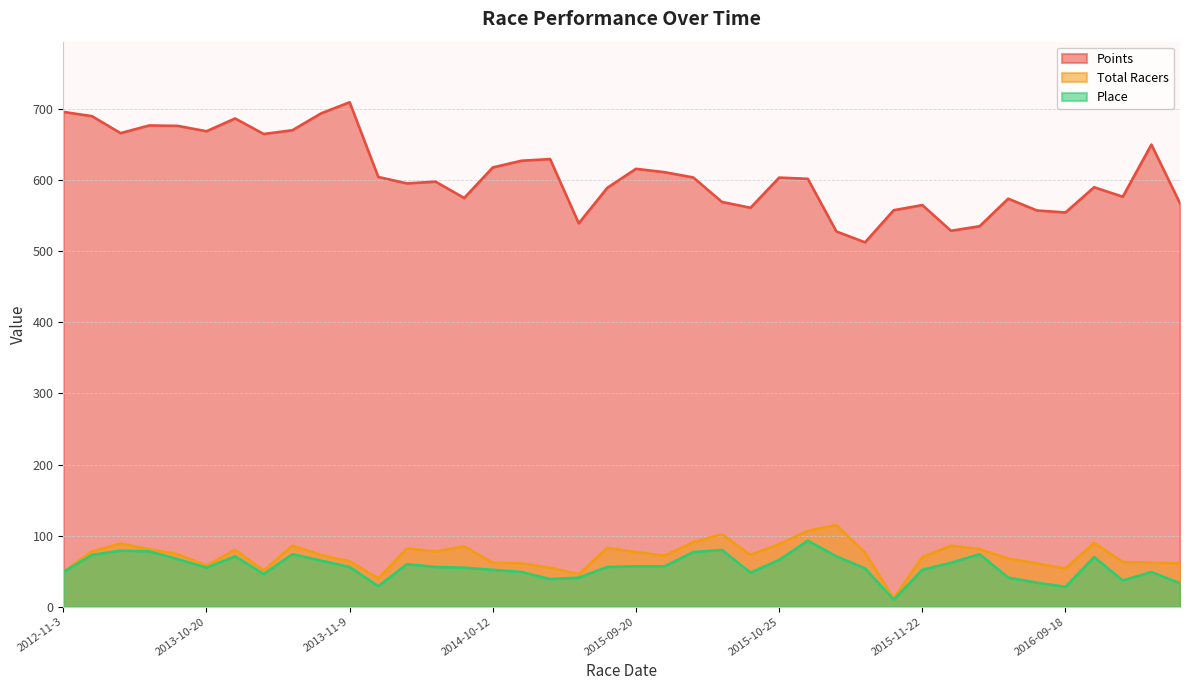

In Place, how many points are lower than both neighbors (excluding endpoints)?

8